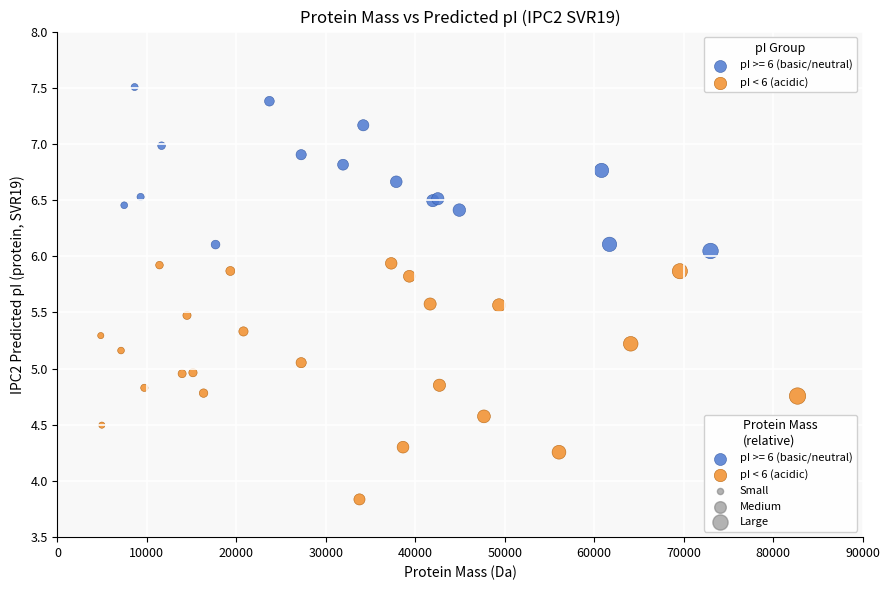

Which series has the largest Y range (max minus min)?

pI < 6 (acidic)